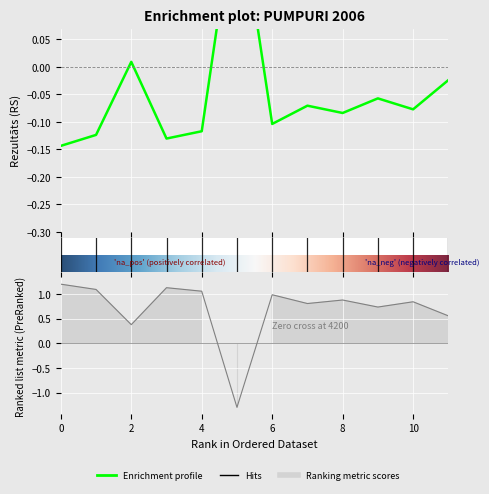

How many data points are above 0?

11